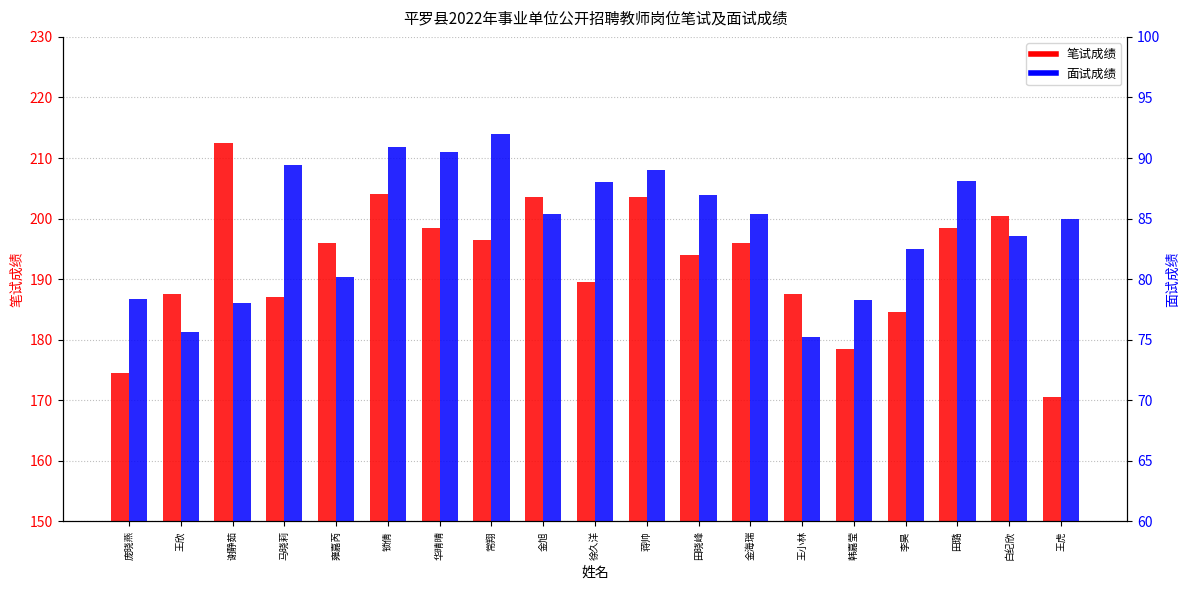

Rank the series by their maximum value, from highest to lowest.

笔试成绩, 面试成绩